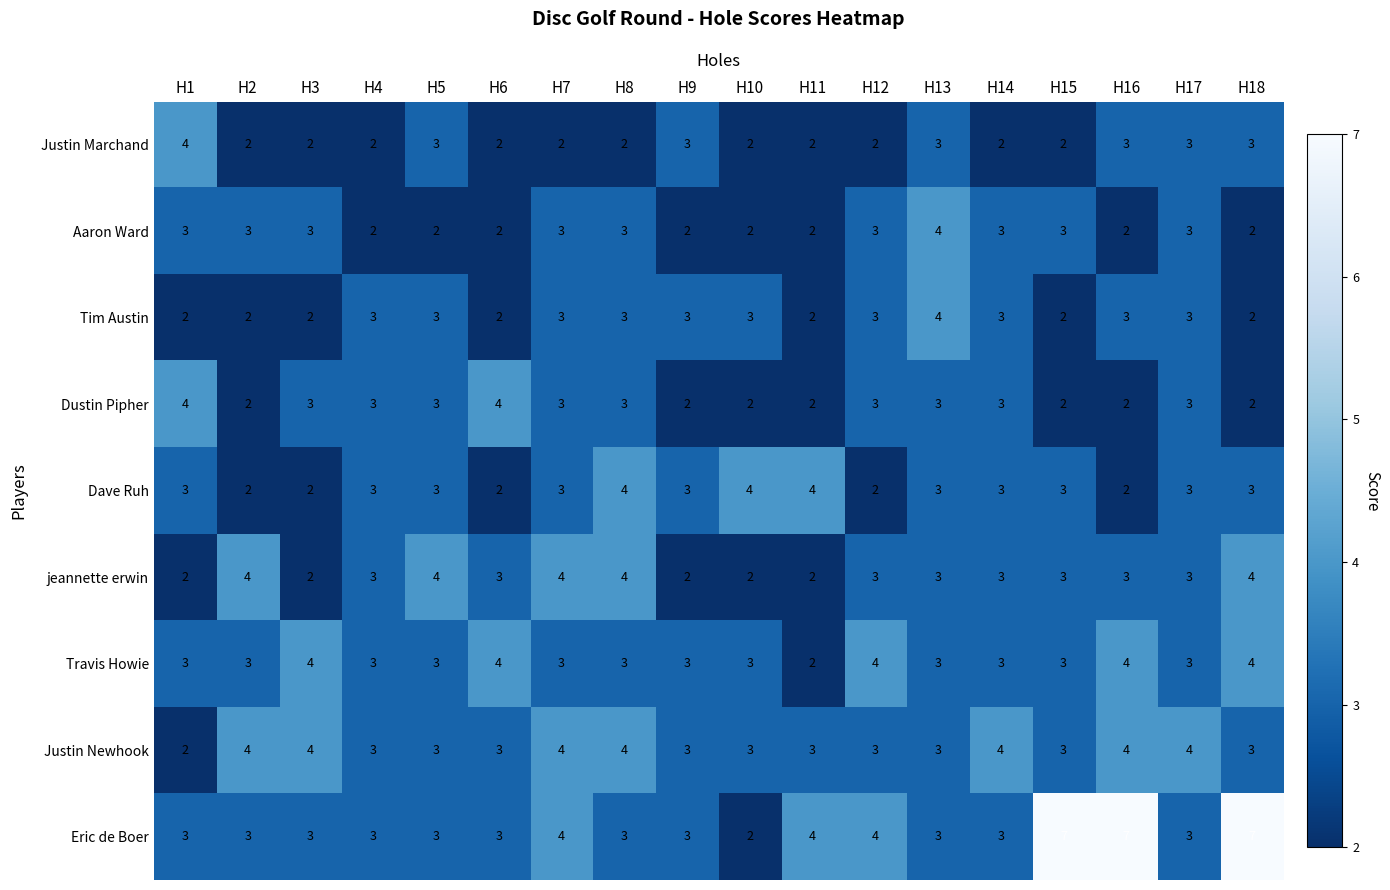

At how many categories does at least one series exceed 6?

3